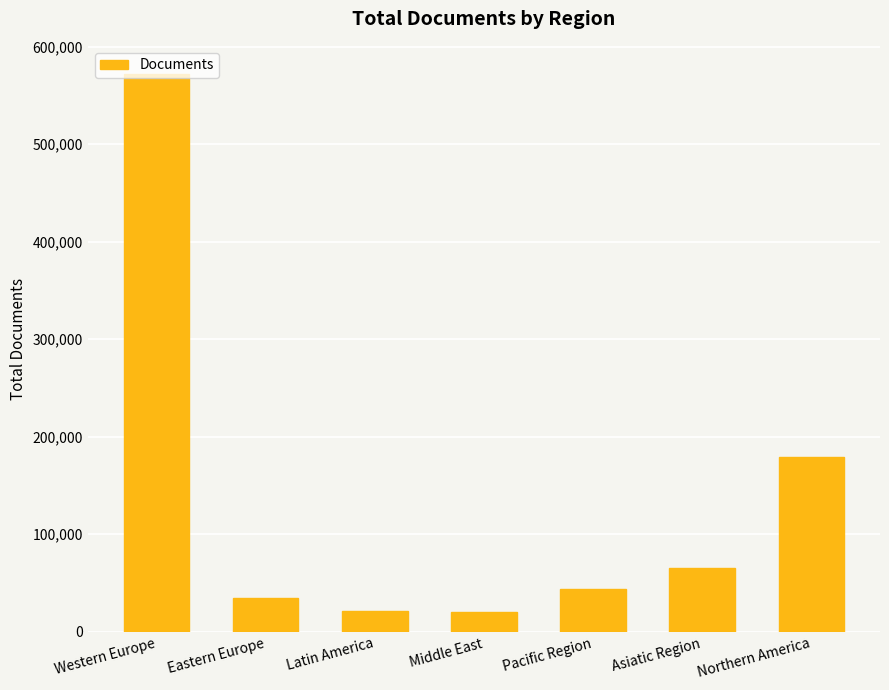

Approximately how many times larger is the value at Western Europe compared to Pacific Region?

13.0